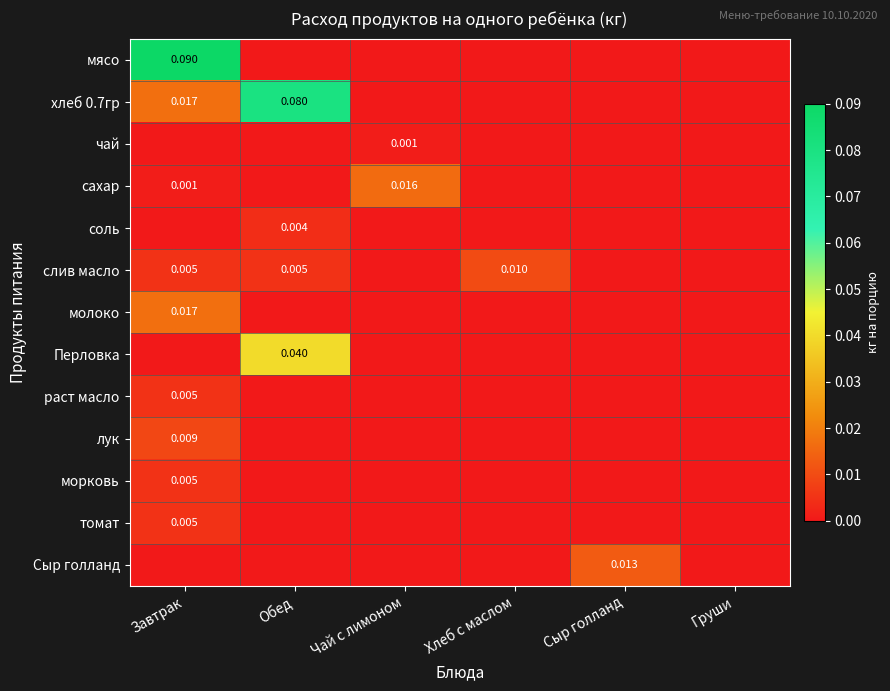

Rank the series at Хлеб с маслом from lowest to highest value.

мясо, хлеб 0.7гр, чай, сахар, соль, молоко, Перловка, раст масло, лук, морковь, томат, Сыр голланд, слив масло